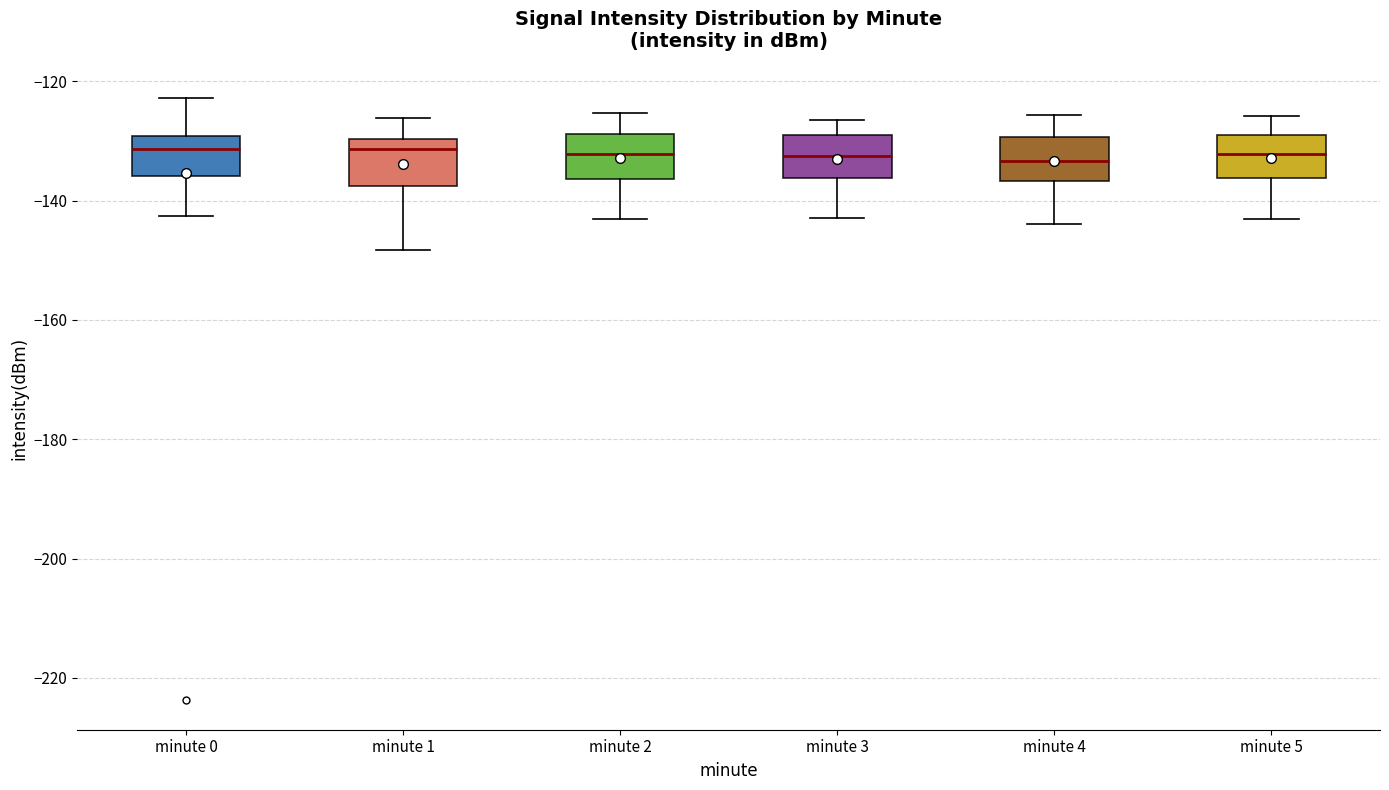

Where does the upper whisker of the box for minute 2 end on the y-axis? The values are not printed on the chart, so give them approximately, as read against the axis.

-126